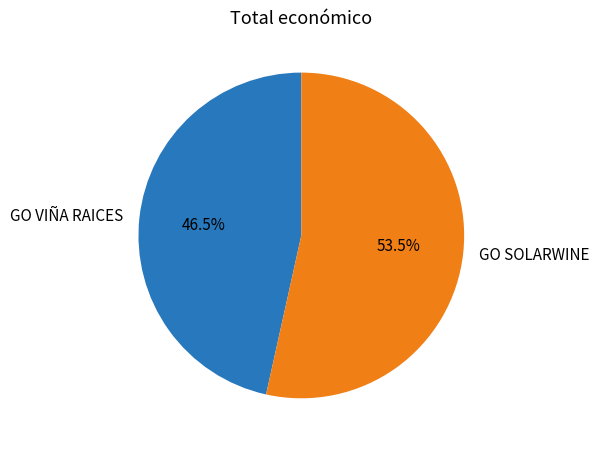

How many slices are in this pie chart?

2